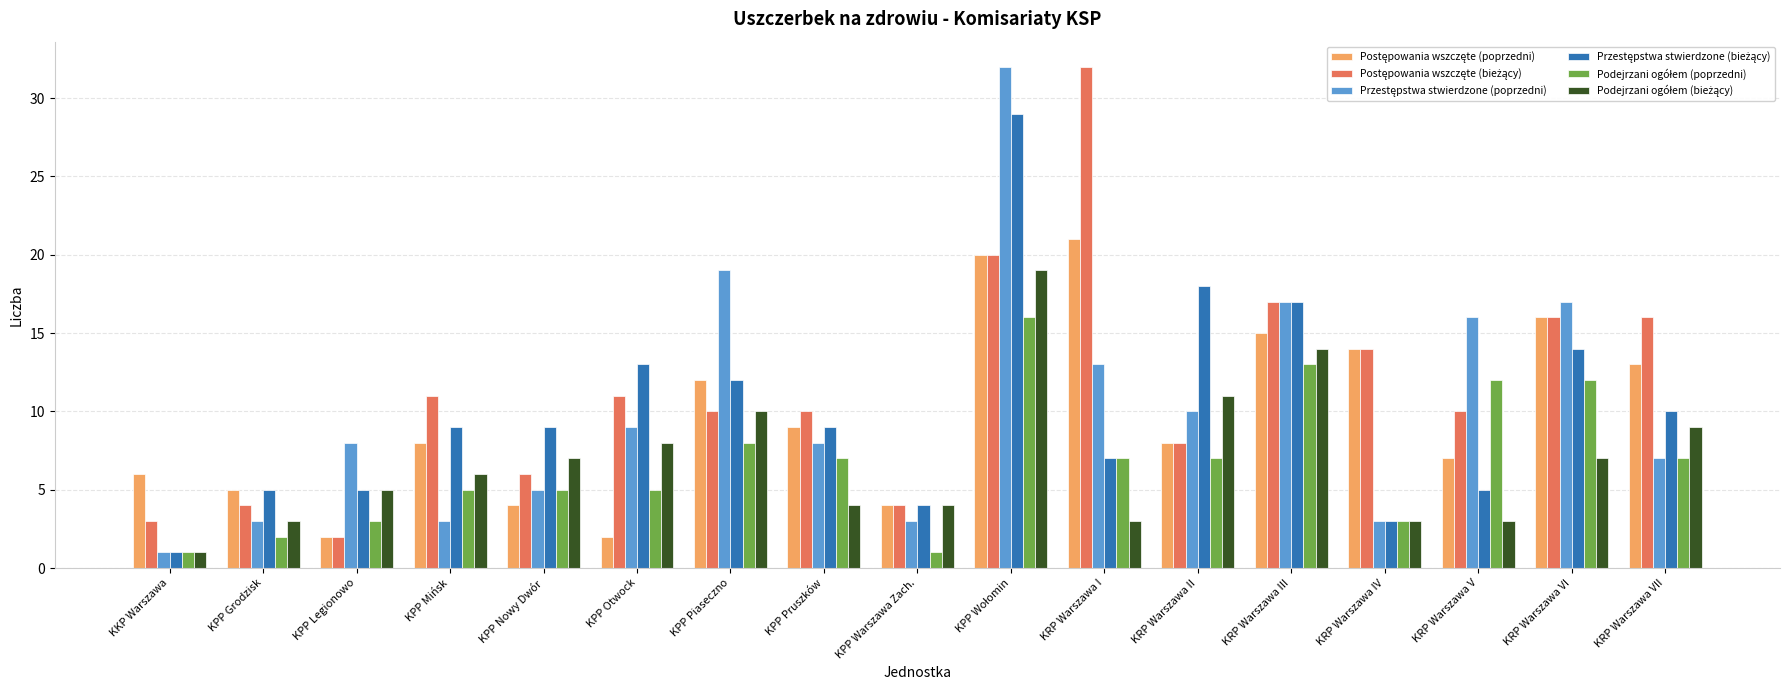

What is the total value across all series at KRP Warszawa V?

53